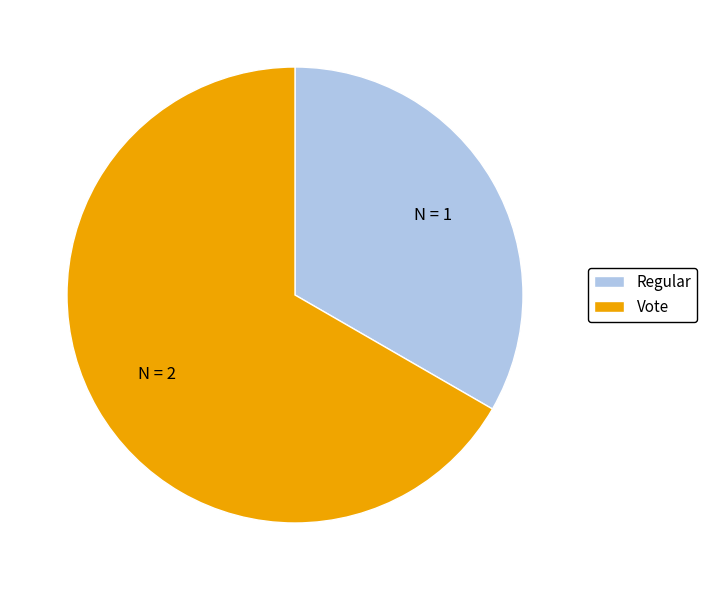

Which has a higher value, Regular or Vote?

Vote